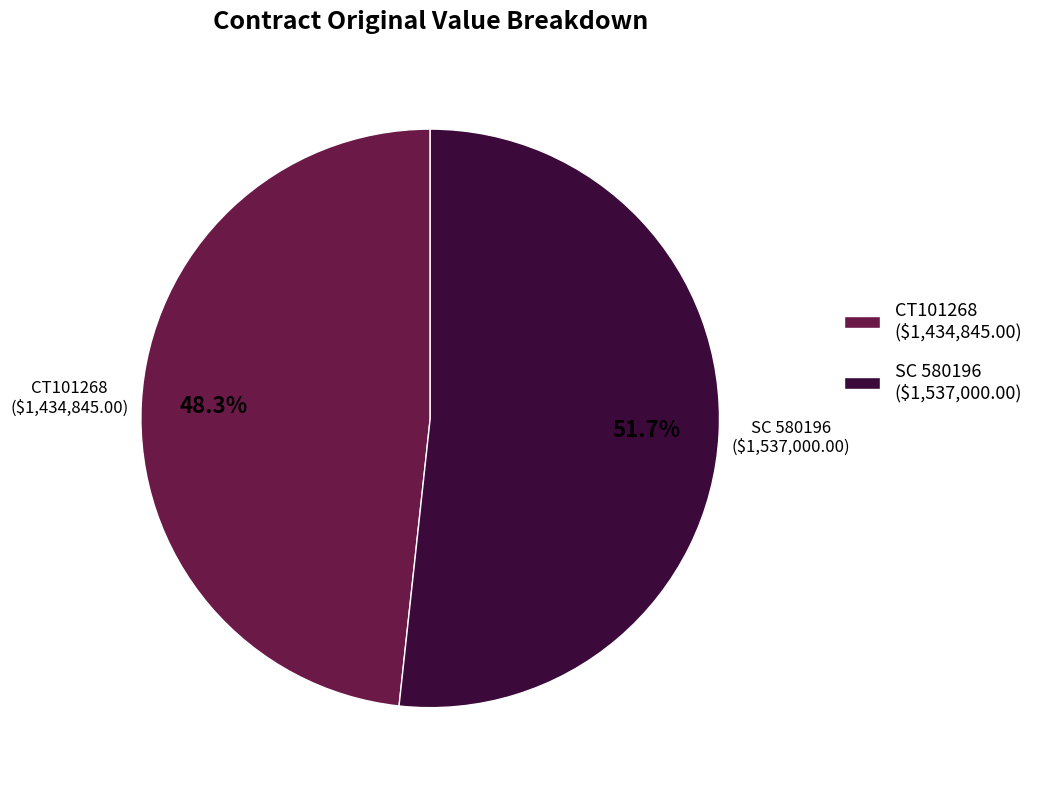

Rank the categories by value from lowest to highest.

CT101268, SC 580196